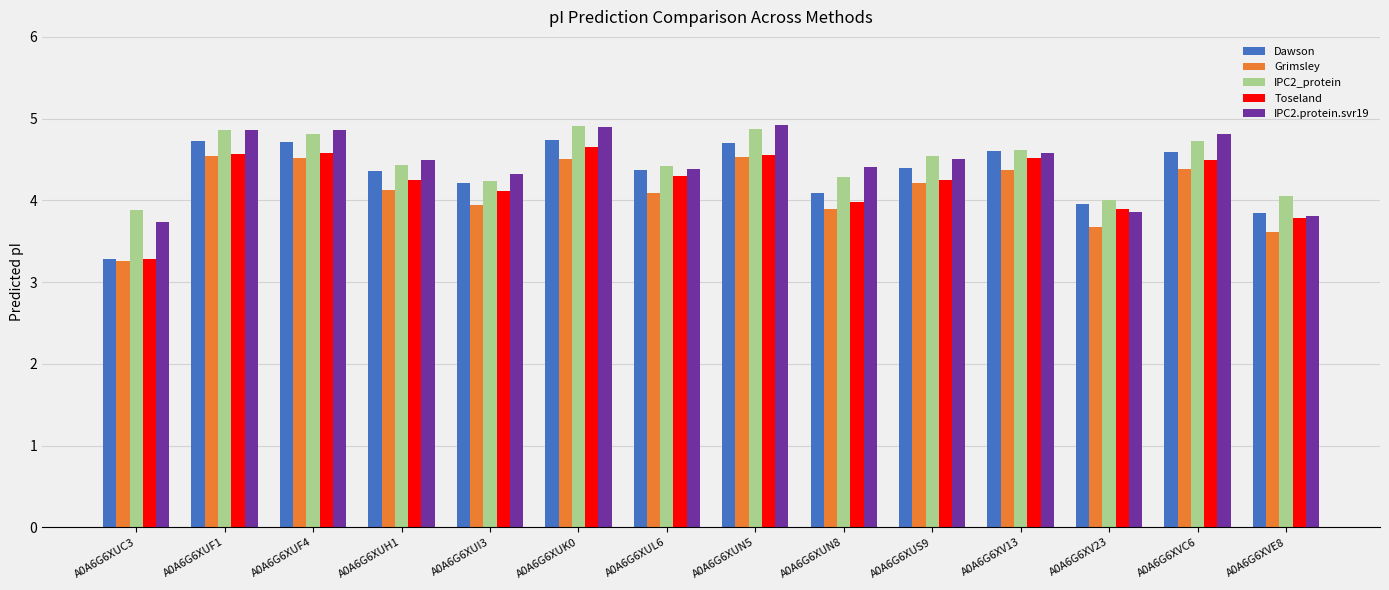

What is the difference between the maximum and second lowest values in the Dawson series?

0.9